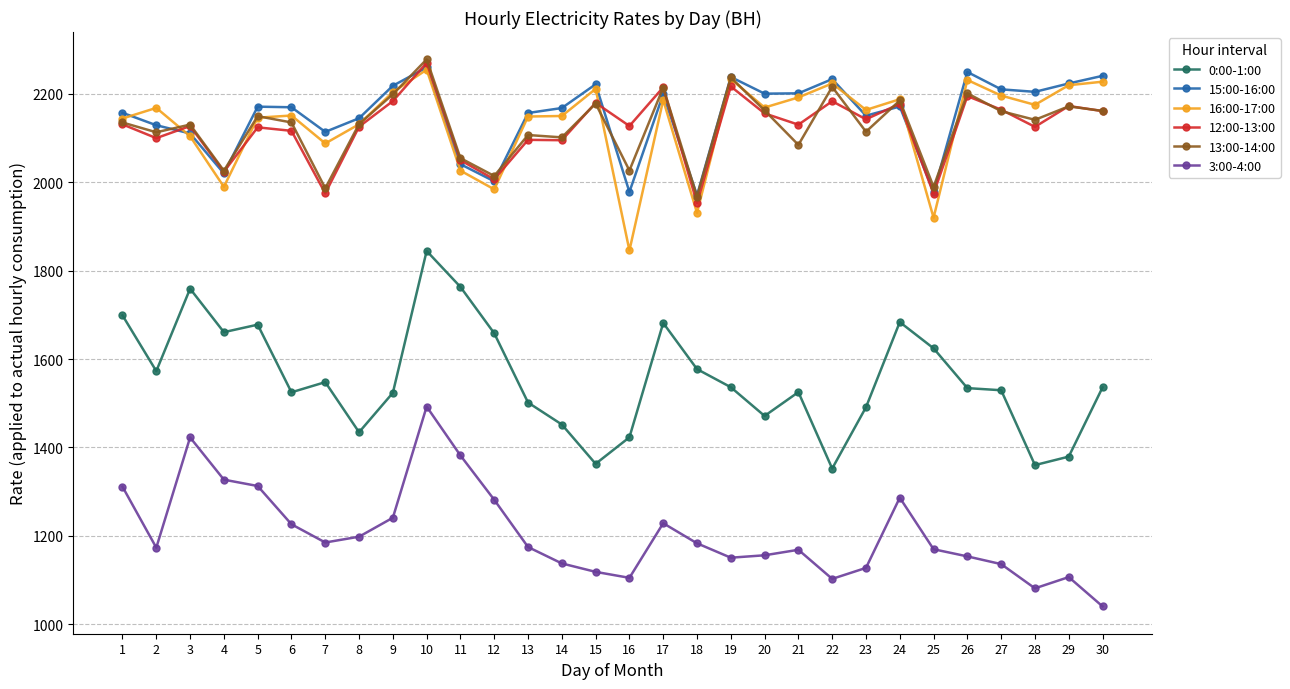

True or false: 3:00-4:00 and 16:00-17:00 cross at least once.

False